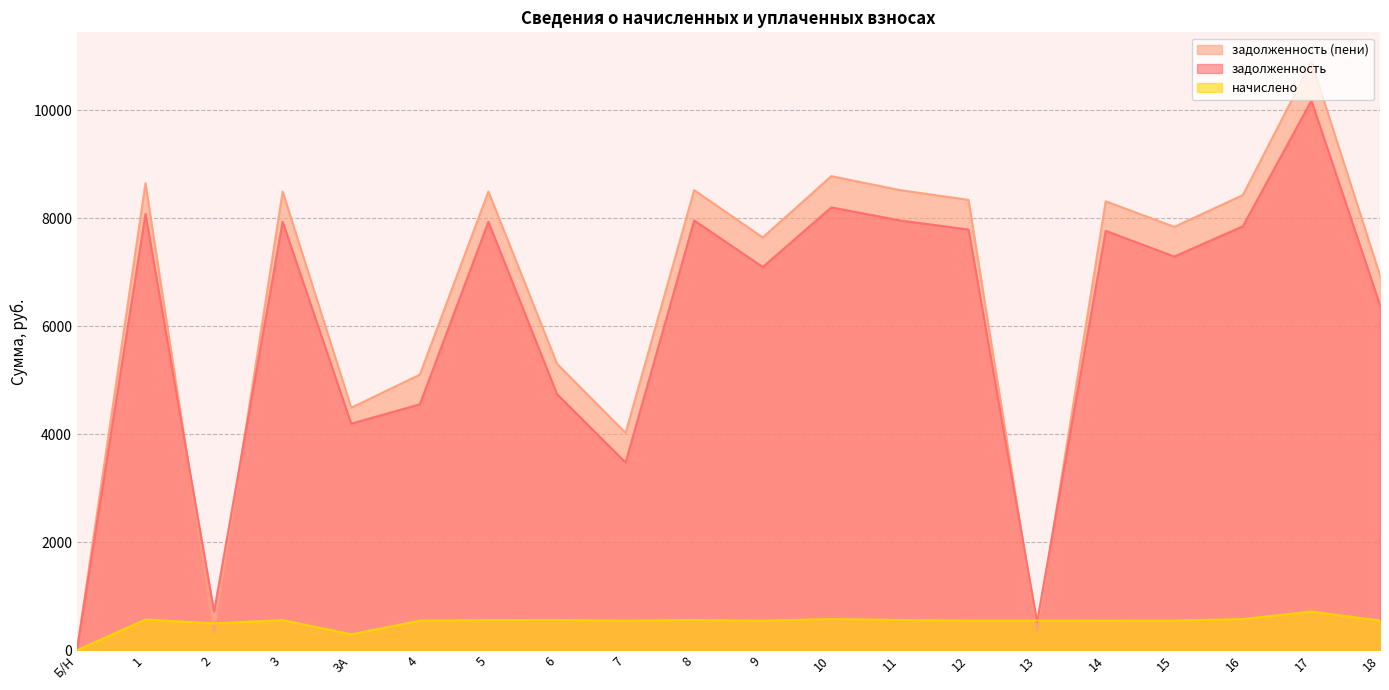

True or false: задолженность (пени) has more than 1 interior local peaks.

True